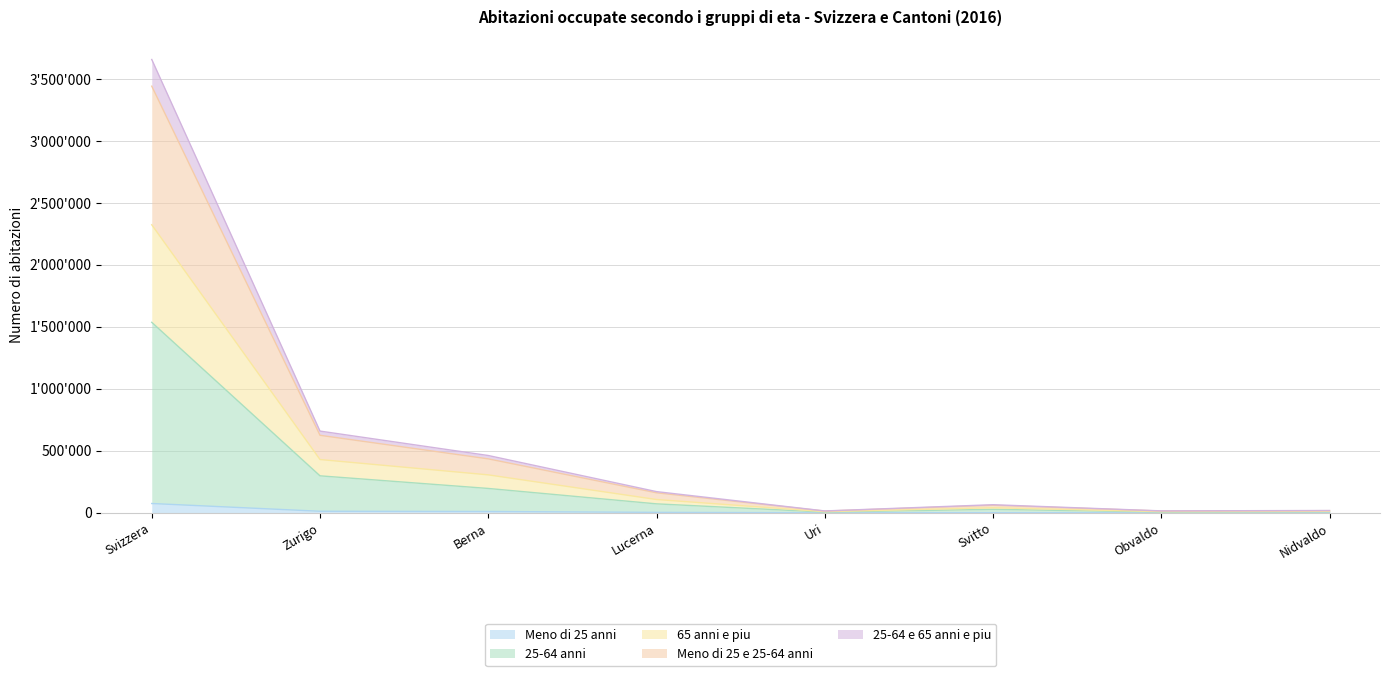

What are all the series names shown in the legend?

Meno di 25 anni, 25-64 anni, 65 anni e piu, Meno di 25 e 25-64 anni, 25-64 e 65 anni e piu